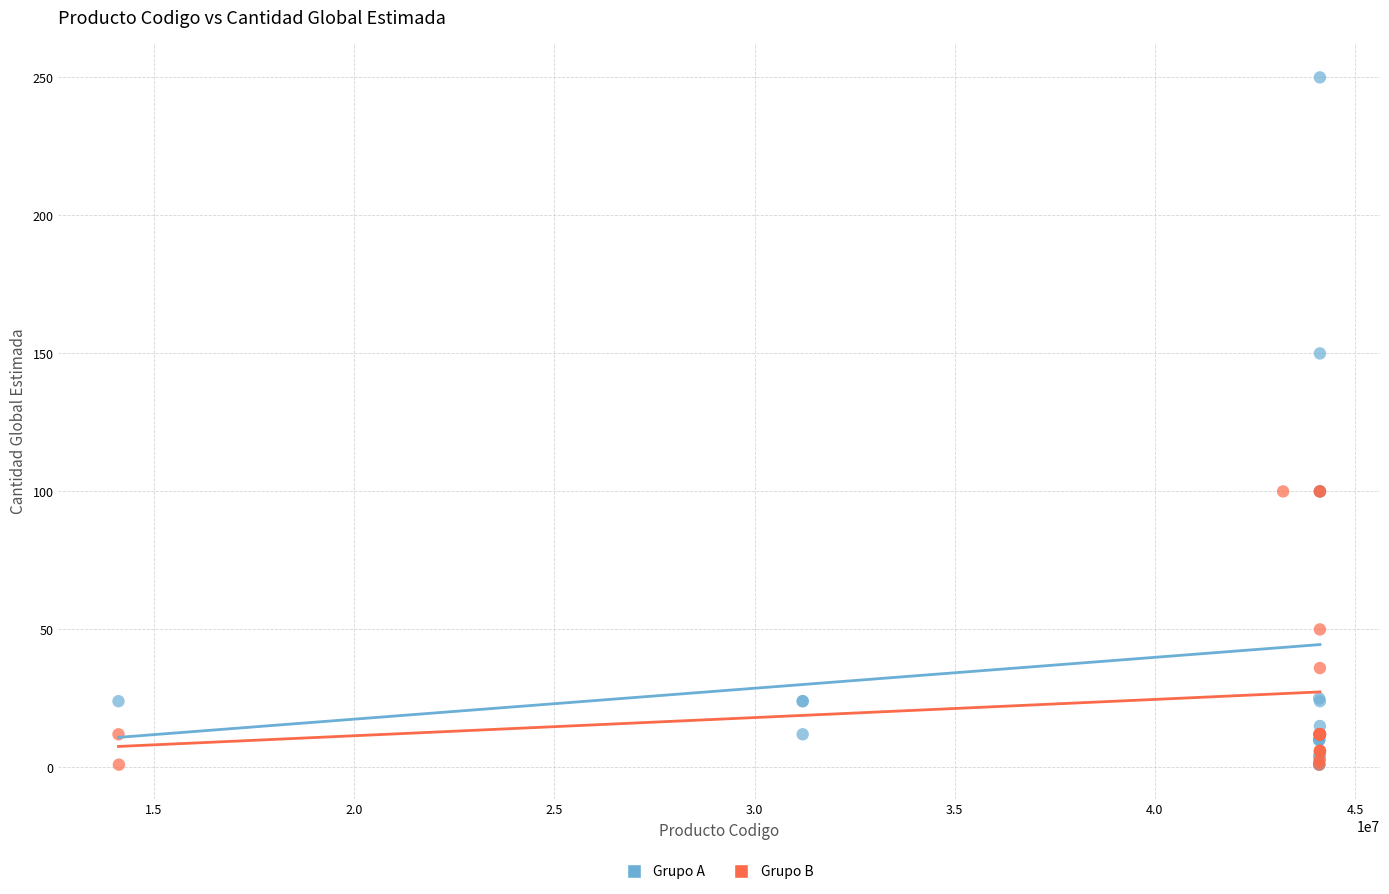

Which series has the widest spread of Y values?

Grupo A